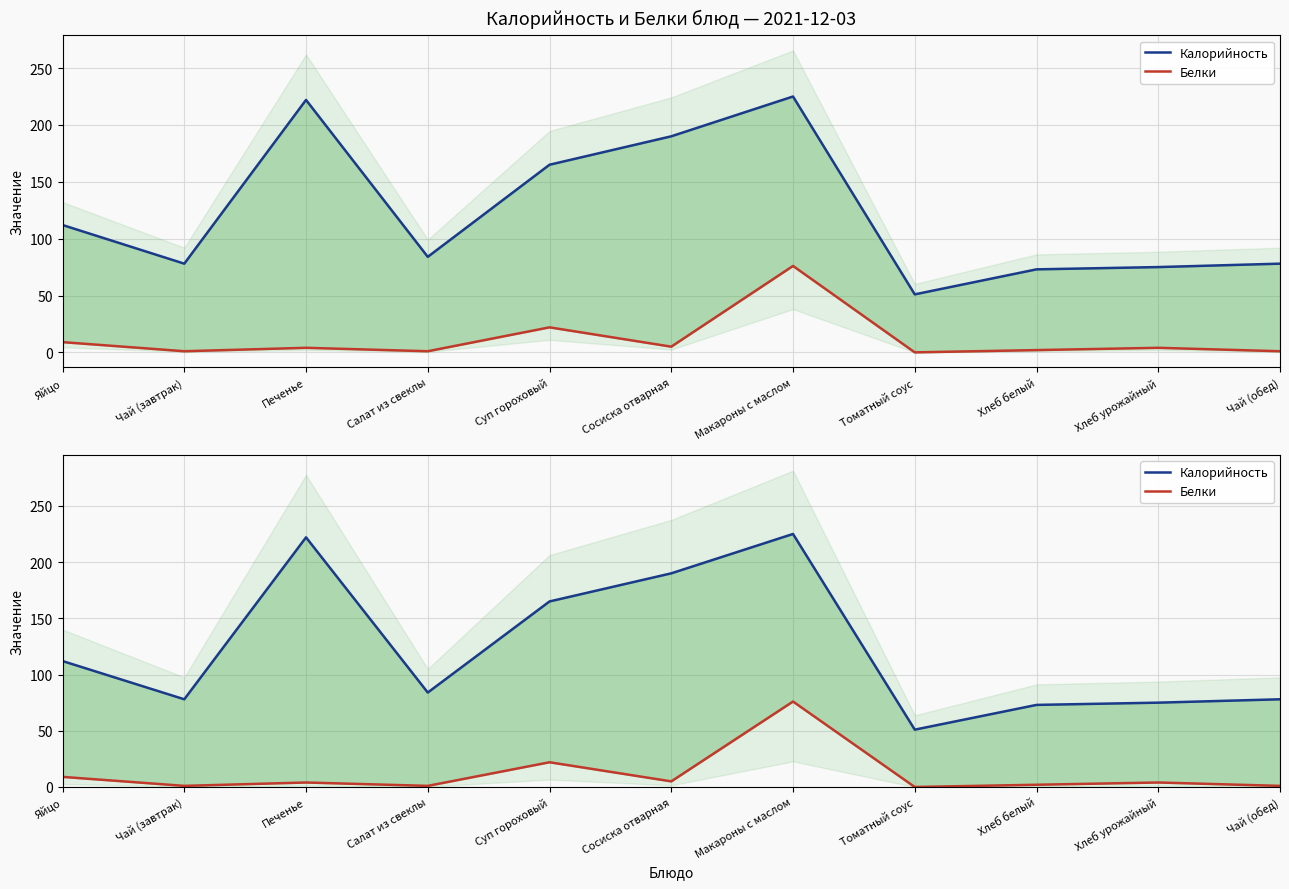

What is the spread (max minus min) of values at Хлеб белый?

71